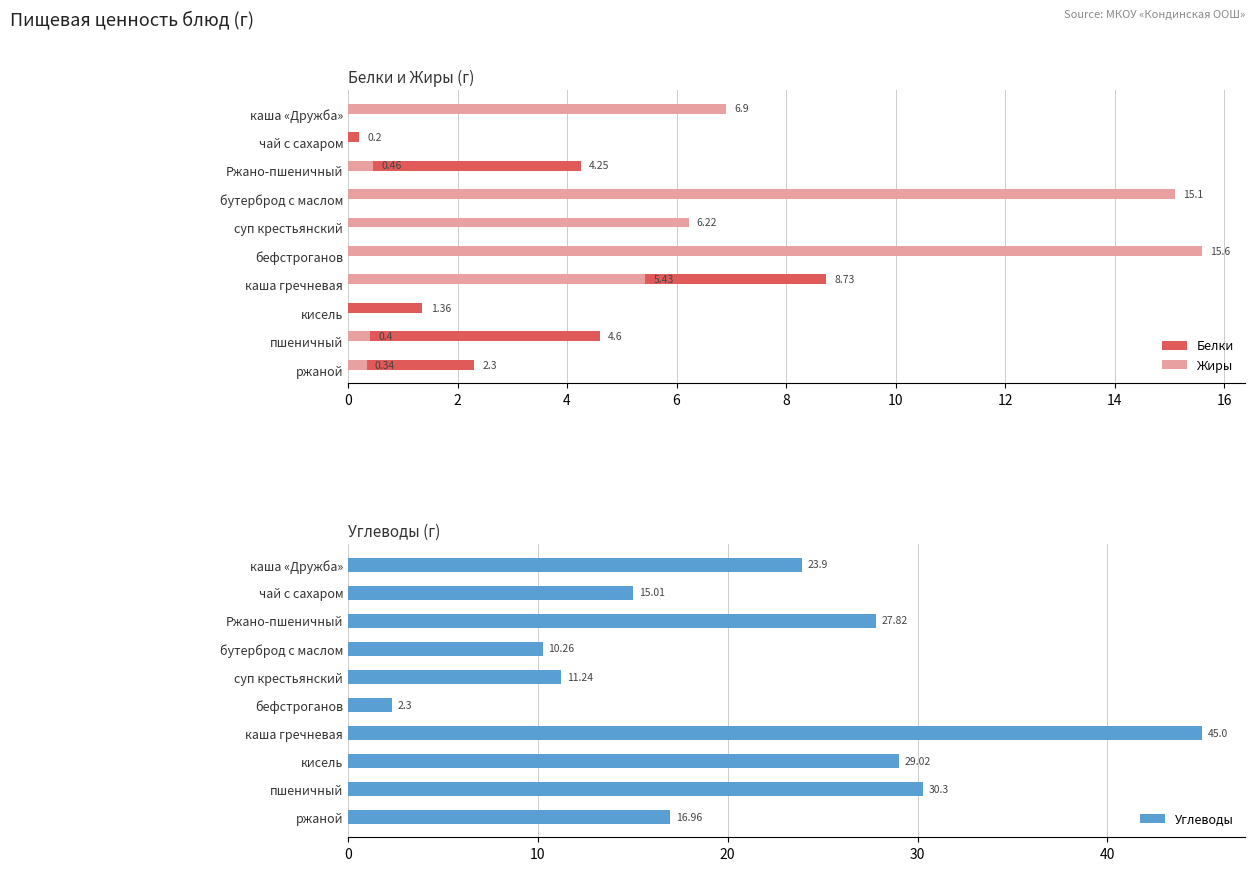

Which series has the largest total across all categories?

Углеводы